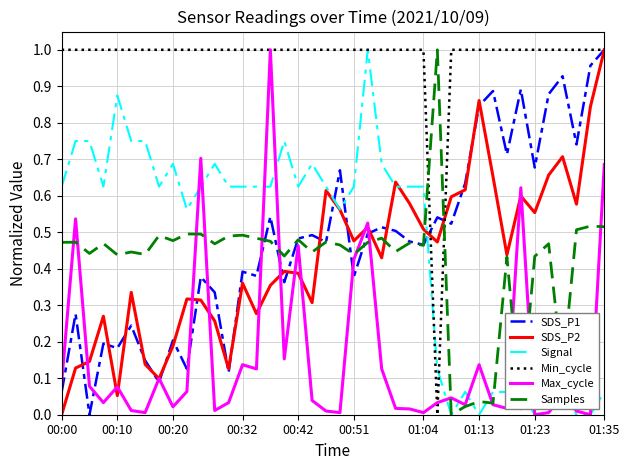

Which series has the largest total across all categories?

Min_cycle